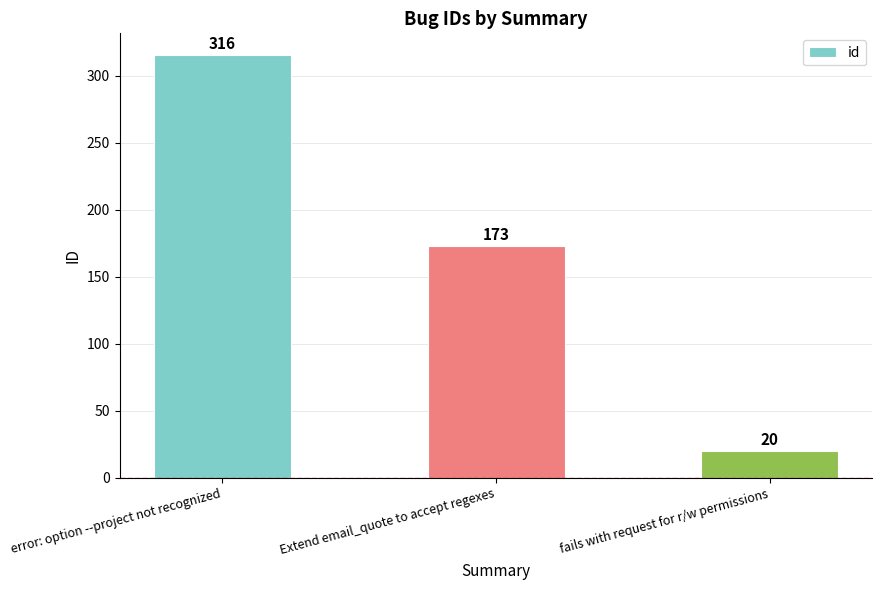

What is the minimum value shown in the chart?

20